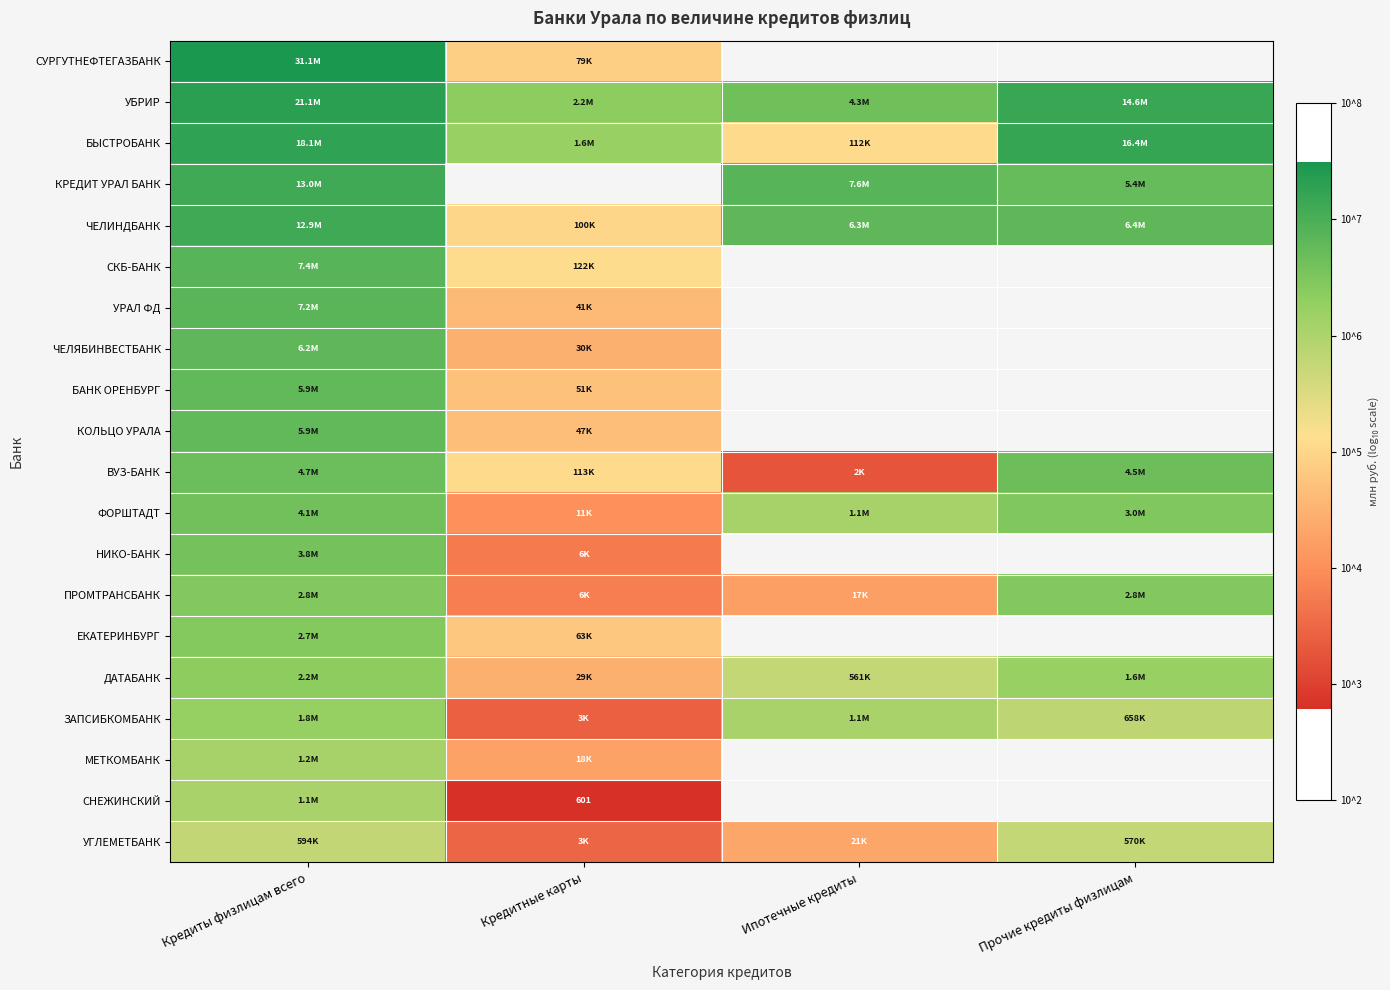

Is it true that БАНК ОРЕНБУРГ equals 2.0 at Кредитные карты?

False